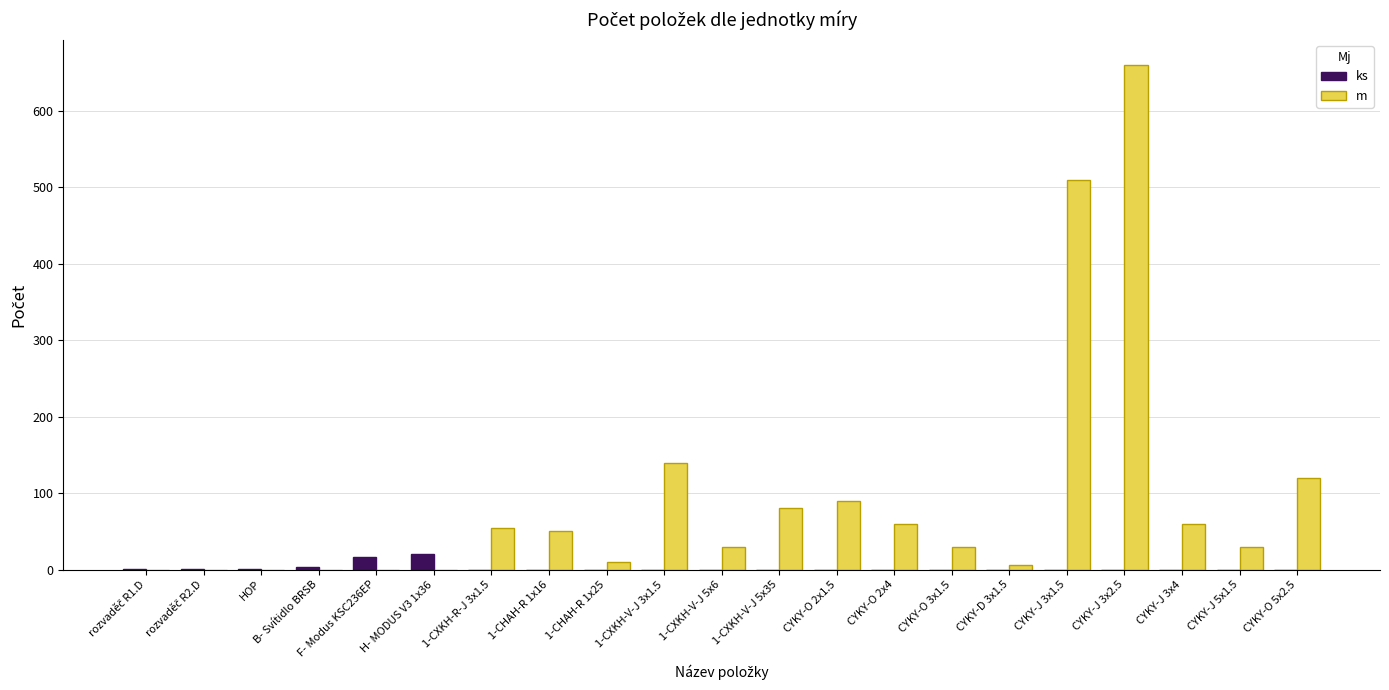

Which series has the largest total across all categories?

m